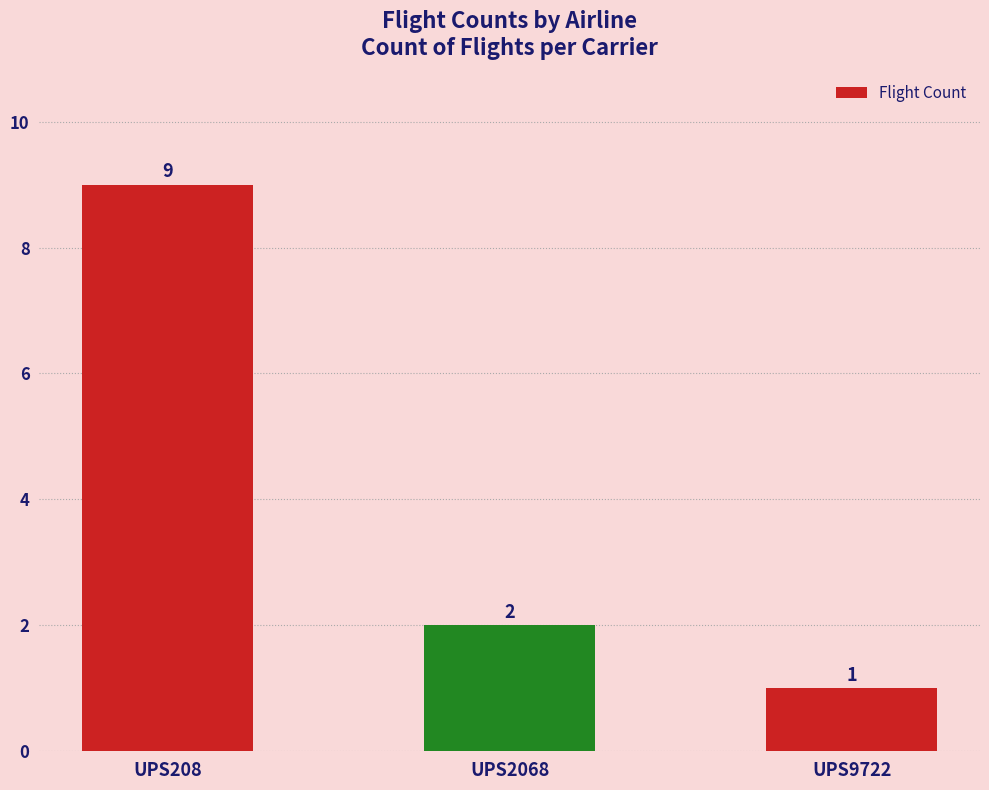

What is the greatest value displayed?

9